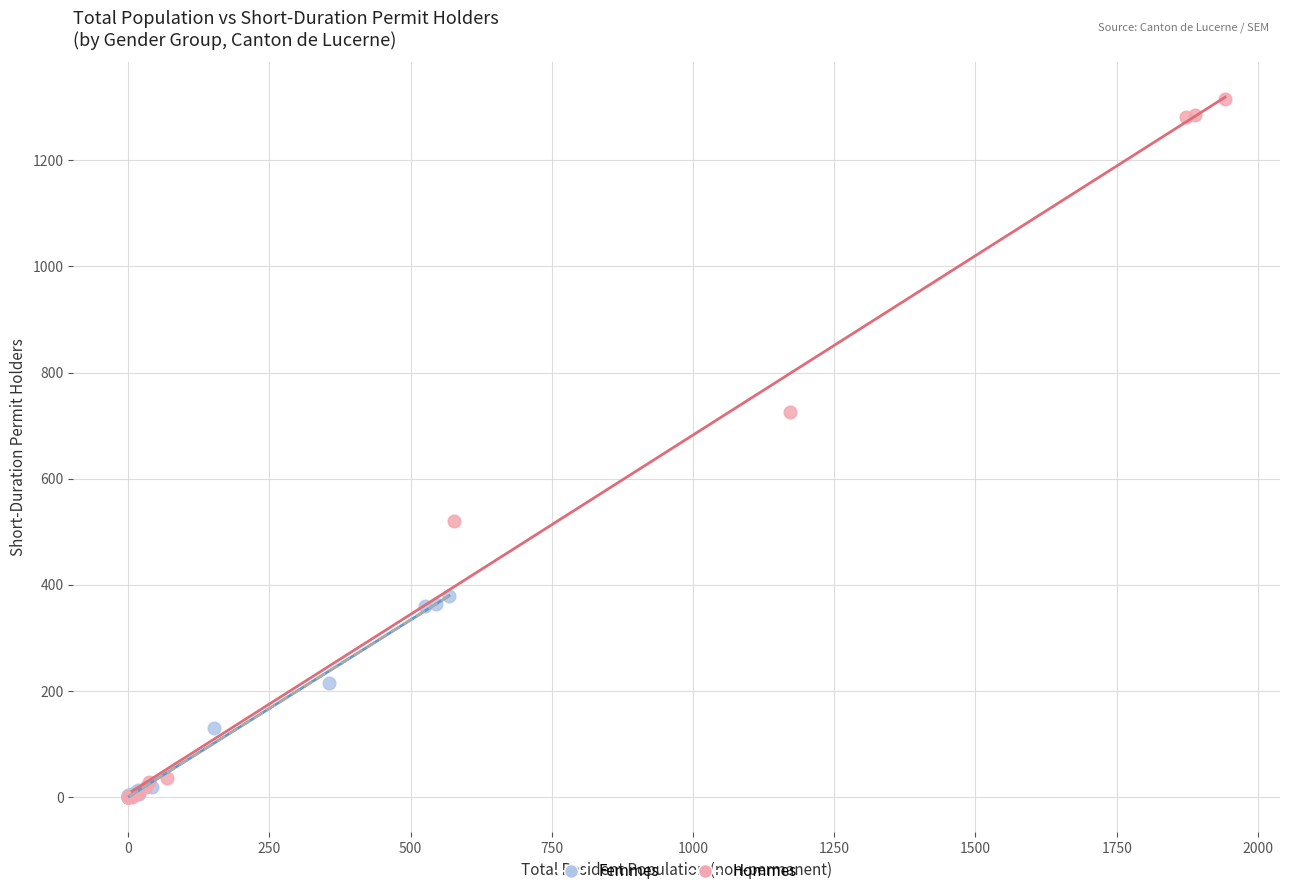

Which series has the widest spread of Y values?

Hommes